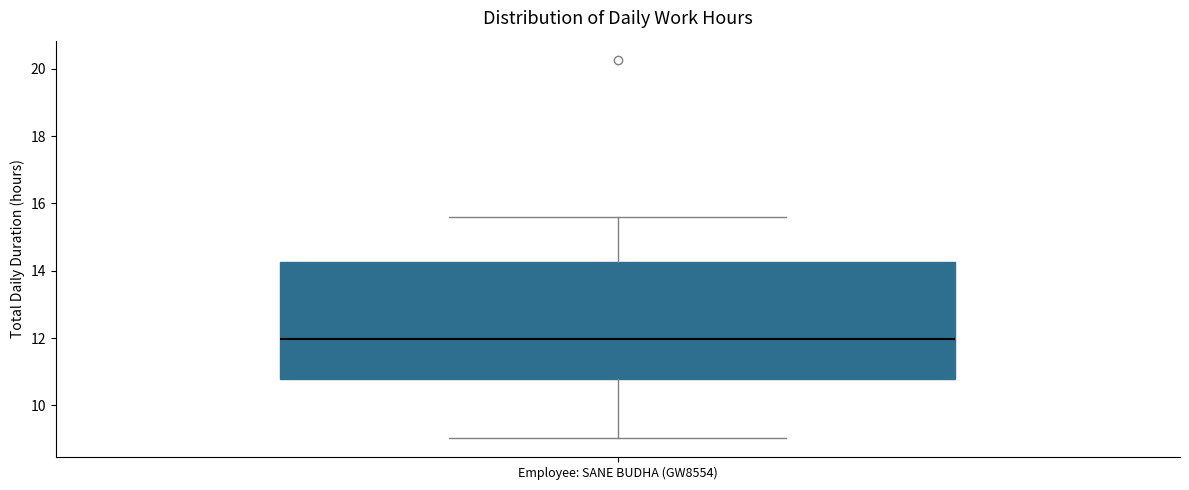

Transcribe this box plot: give where the median line is, the range the box spans, and where the two whiskers end, as read against the y-axis. The values are not printed on the chart, so give them approximately, as read against the axis.

median 12.0, box 10.8 to 14.2, whiskers 9.0 to 15.6